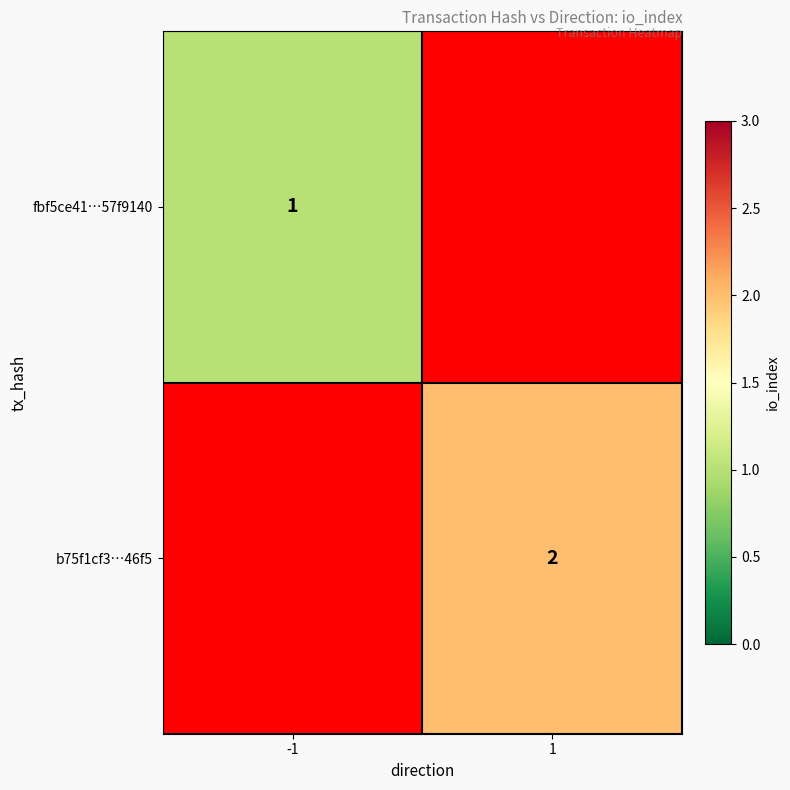

Which category has the lowest value across all series?

-1